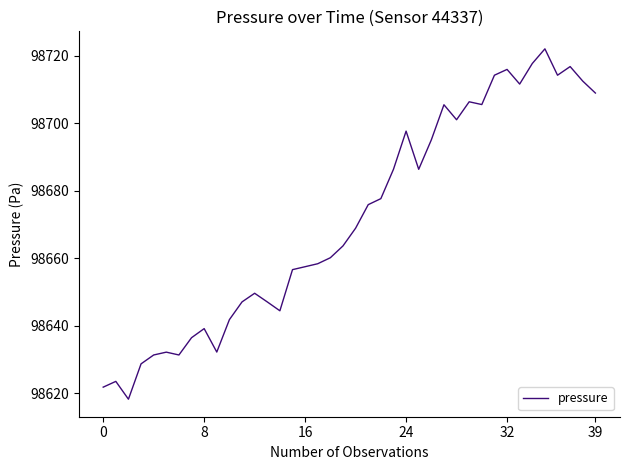

Does the chart display data point markers on the line(s)?

No